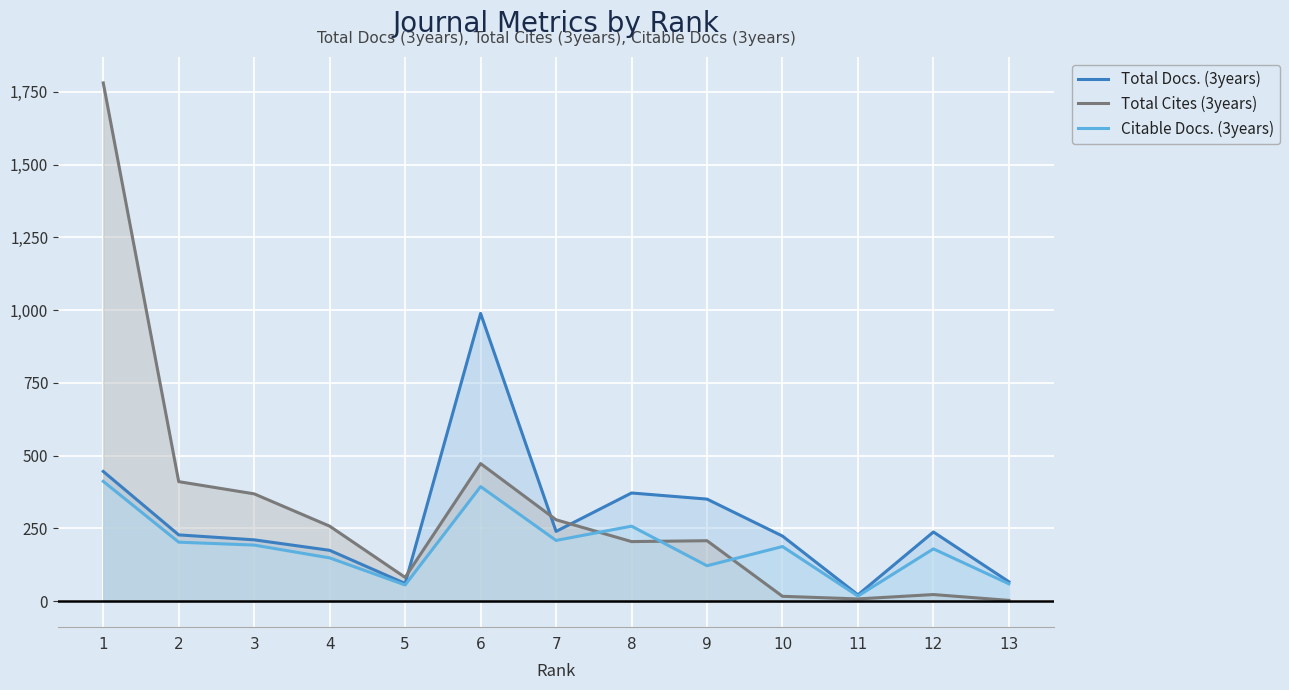

Which series has the widest spread of values?

Total Cites (3years)